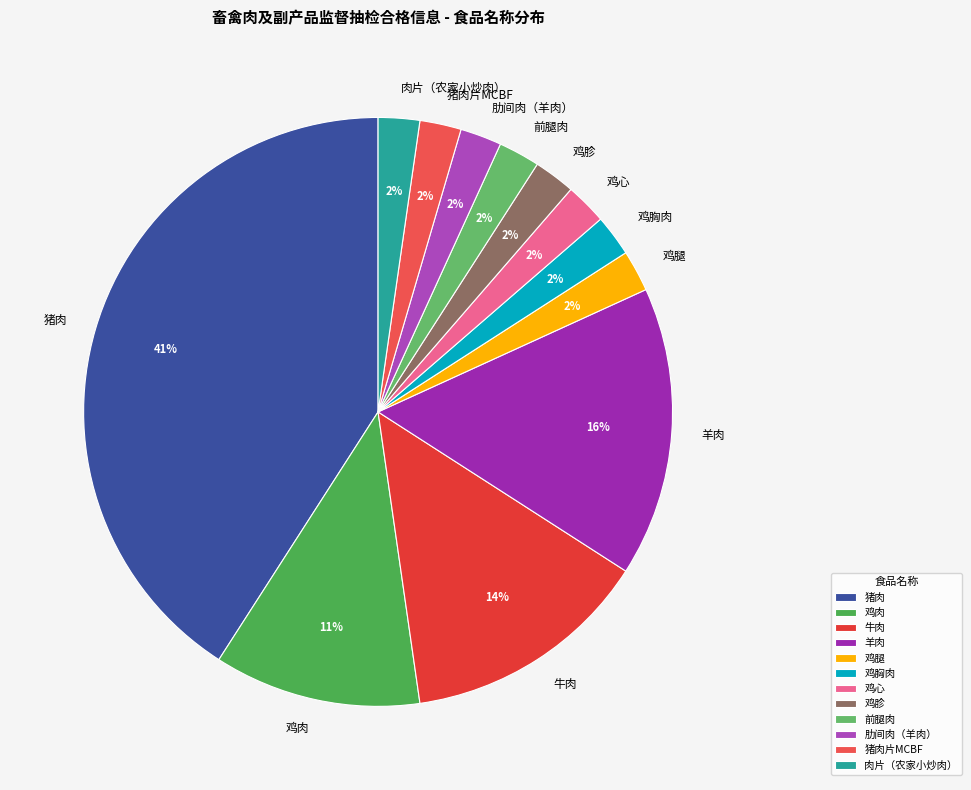

What is the largest slice in the pie chart?

猪肉